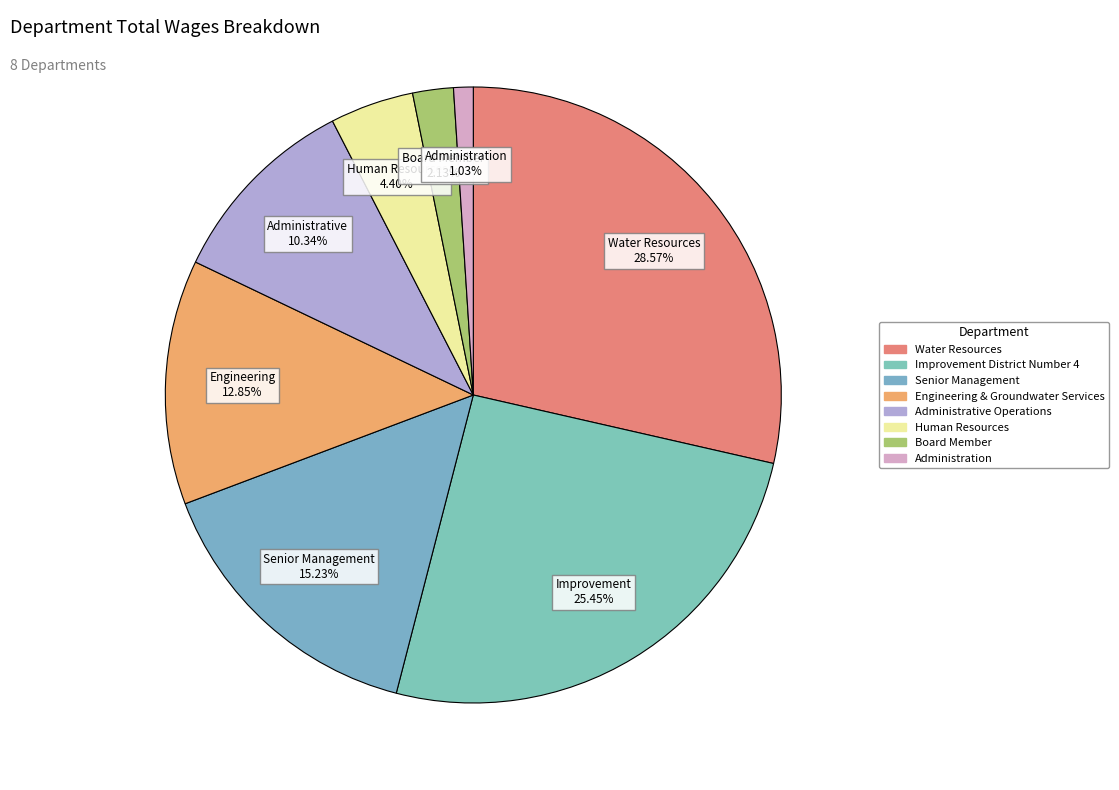

Is Board Member the majority of the pie?

No